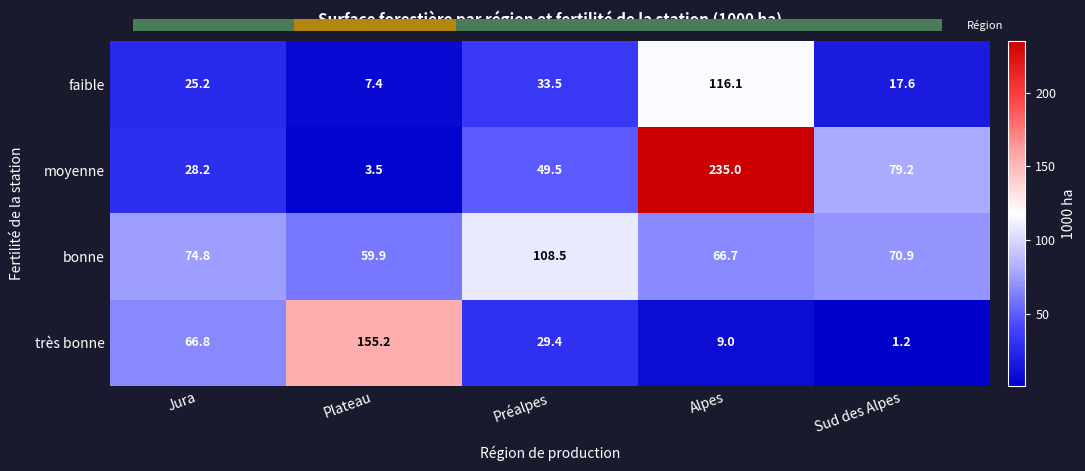

Which has a higher value, Jura or Préalpes?

Préalpes